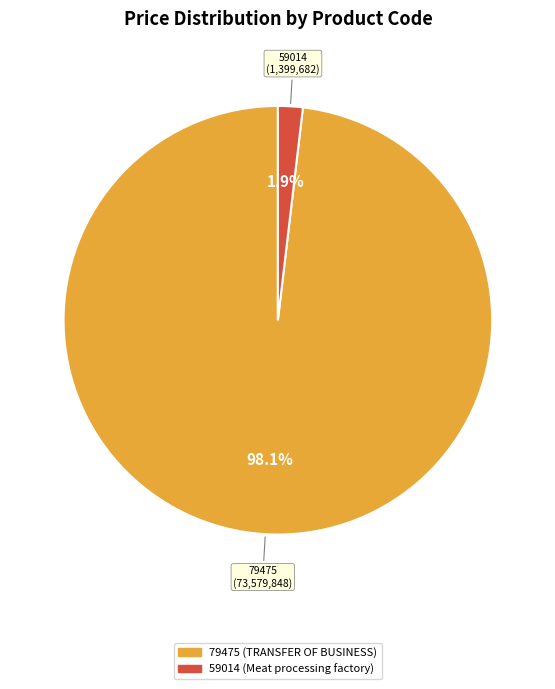

Count the number of slices in the pie.

2